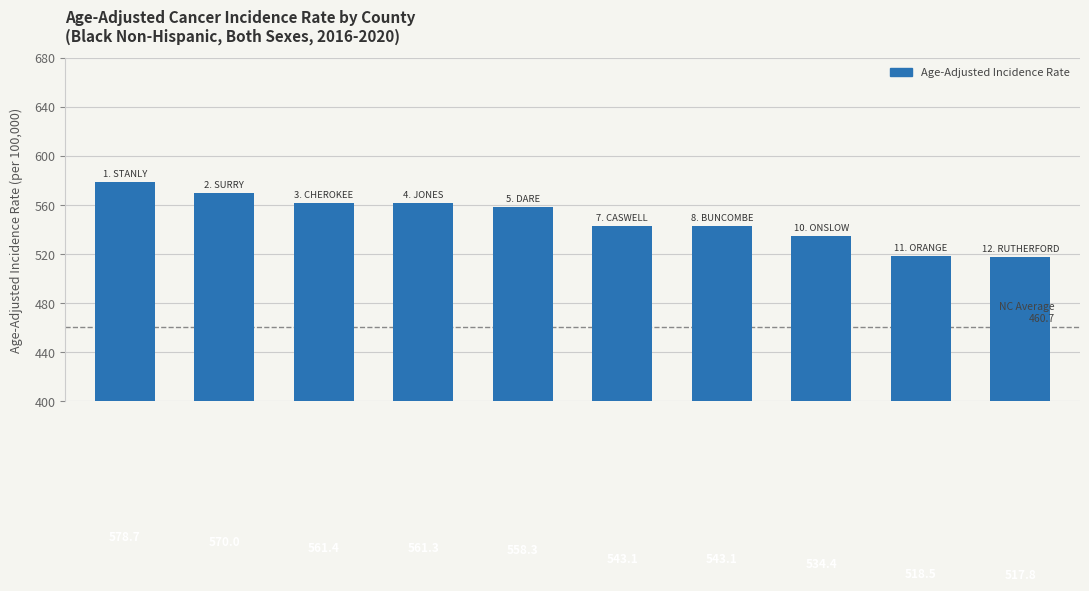

What is the difference between the second highest and second lowest values?

51.5